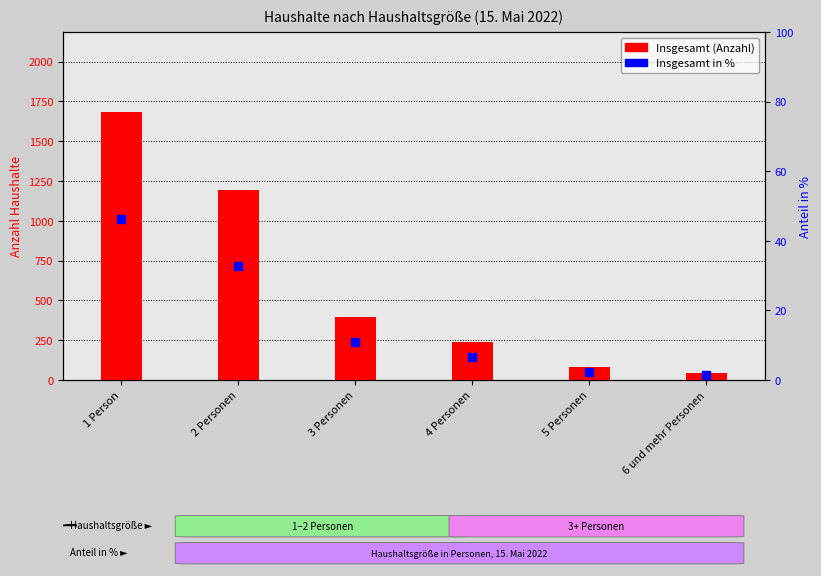

What is the total value across all series at 6 und mehr Personen?

48.3